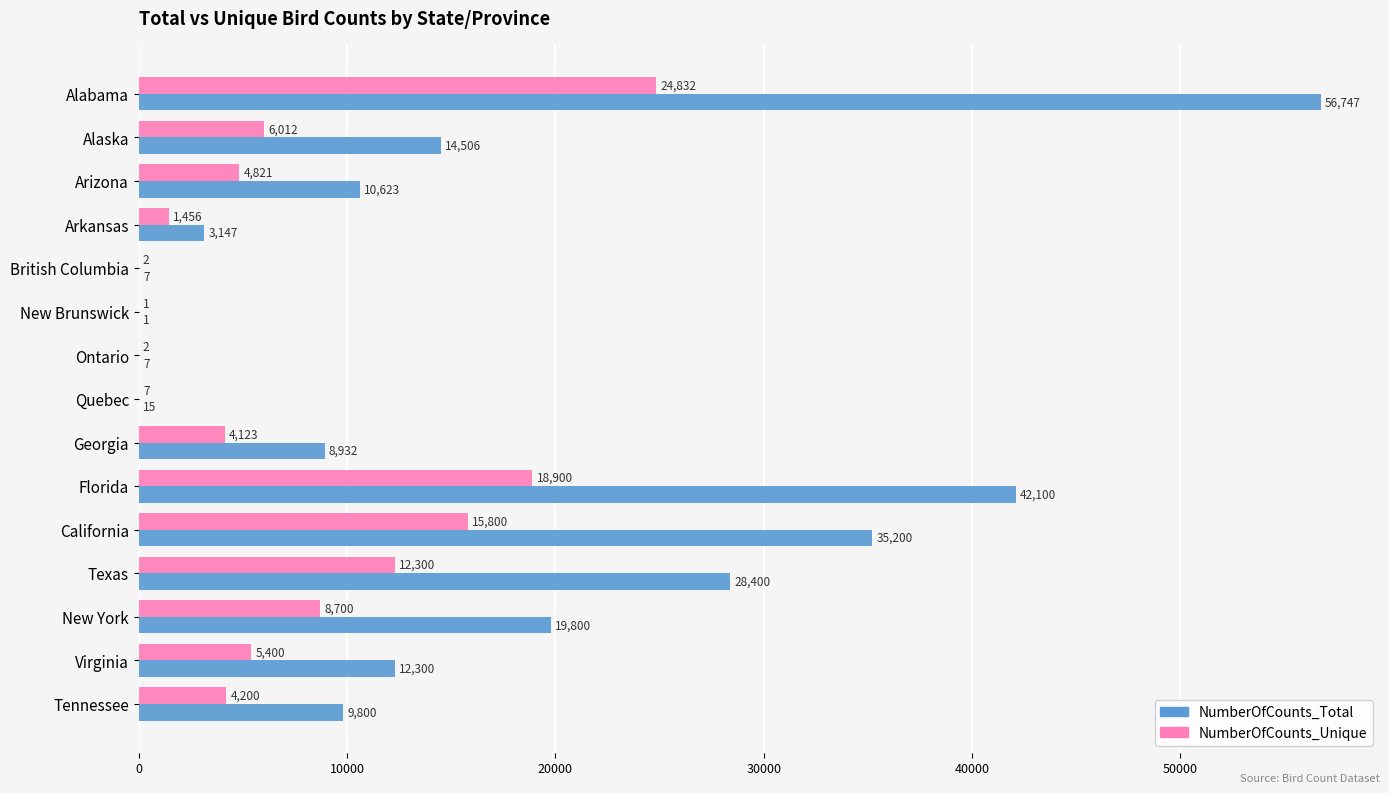

What is the sum of the NumberOfCounts_Total values at Georgia and New York?

28732